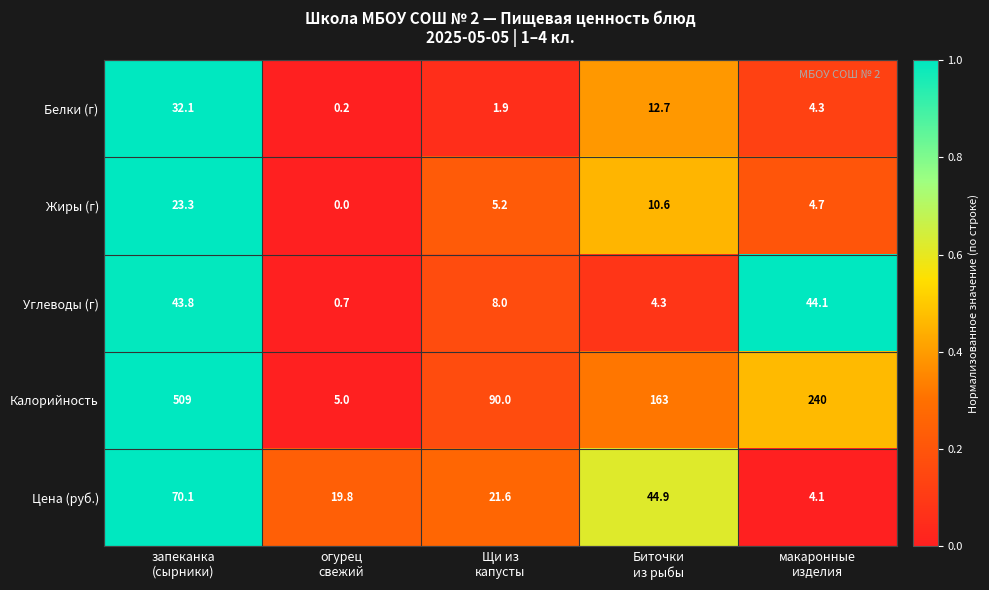

Reading left to right, list all the values displayed in this chart.

Белки (г): 32.1	0.2	1.9	12.7	4.3
Жиры (г): 23.3	0.0	5.2	10.6	4.7
Углеводы (г): 43.8	0.7	8.0	4.3	44.1
Калорийность: 509.0	5.0	90.0	163.0	240.0
Цена (руб.): 70.1	19.8	21.6	44.9	4.1